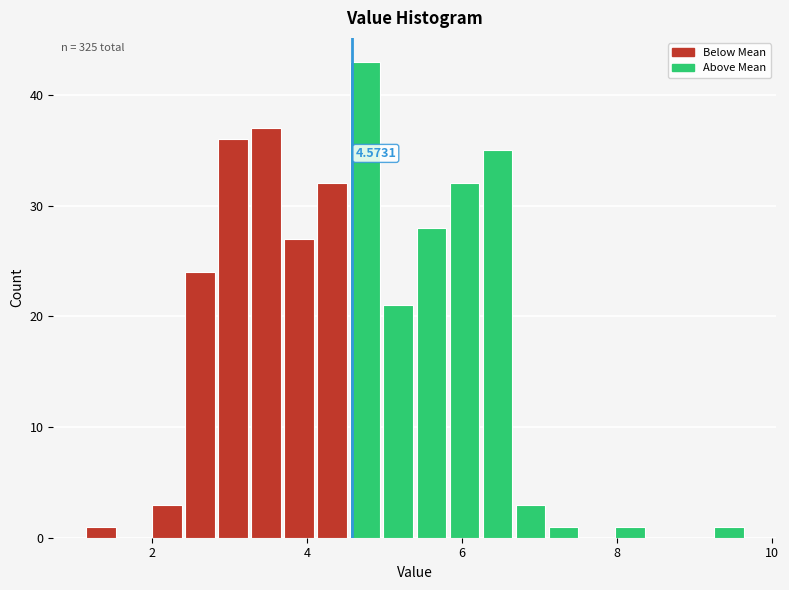

Read against the x-axis, roughly where is the centre of the tallest bar?

4.8